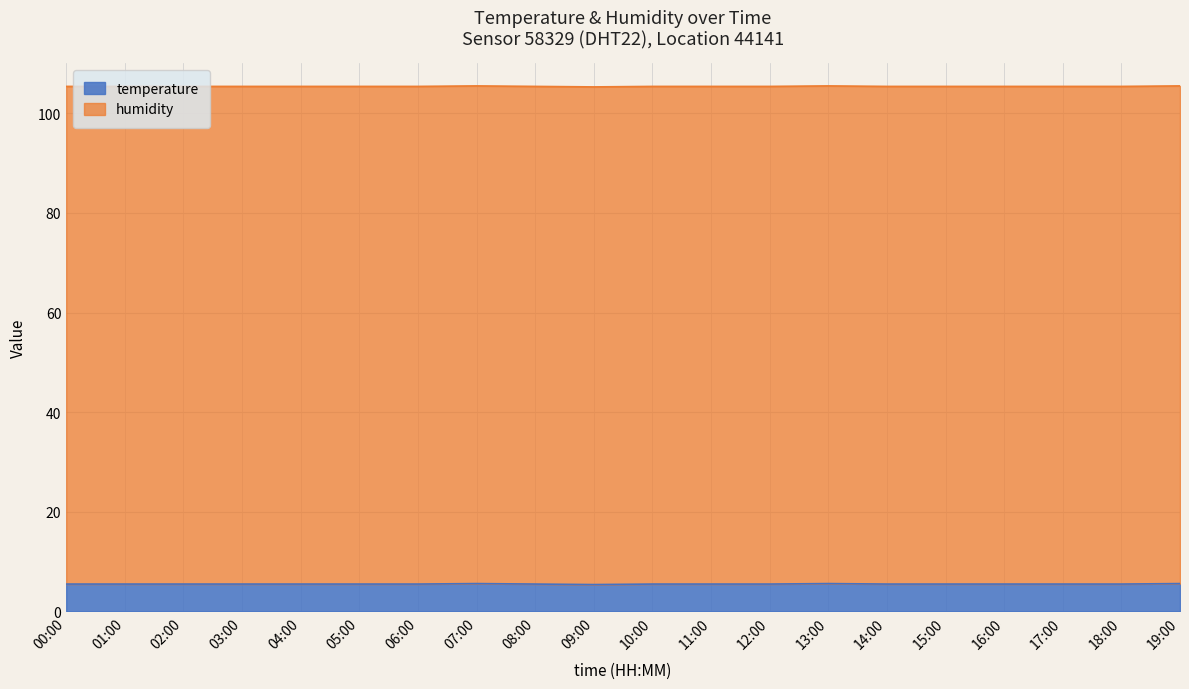

Reading left to right, list all the values displayed in this chart.

5.5	5.5	5.5	5.5	5.5	5.5	5.5	5.6	5.5	5.4	5.5	5.5	5.5	5.6	5.5	5.5	5.5	5.5	5.5	5.6